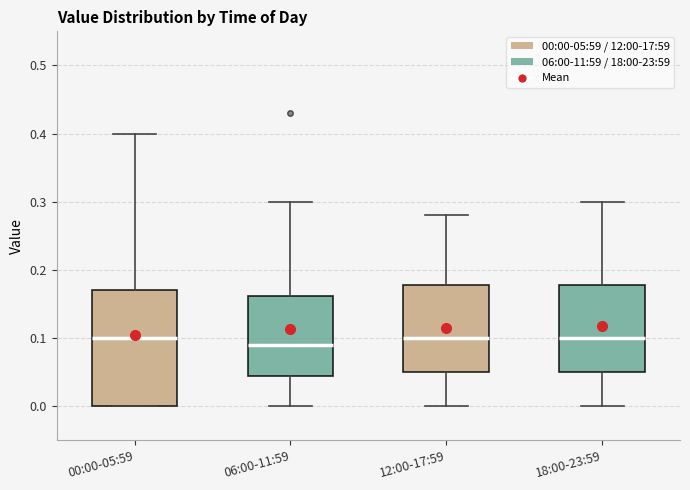

Reading left to right, read every box against the y-axis: the position of its median line, the range the box covers, and the ends of its whiskers. The values are not printed on the chart, so give them approximately, as read against the axis.

00:00-05:59: median 0.10, box 0.00 to 0.17, whiskers 0.00 to 0.40
06:00-11:59: median 0.09, box 0.05 to 0.16, whiskers 0.00 to 0.30
12:00-17:59: median 0.10, box 0.05 to 0.18, whiskers 0.00 to 0.28
18:00-23:59: median 0.10, box 0.05 to 0.18, whiskers 0.00 to 0.30